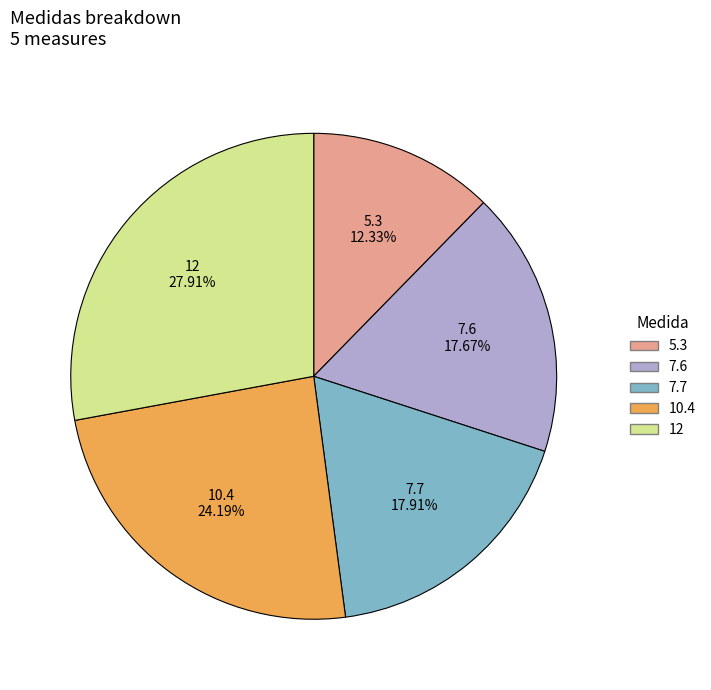

True or false: 7.6 accounts for 7% of the total.

False